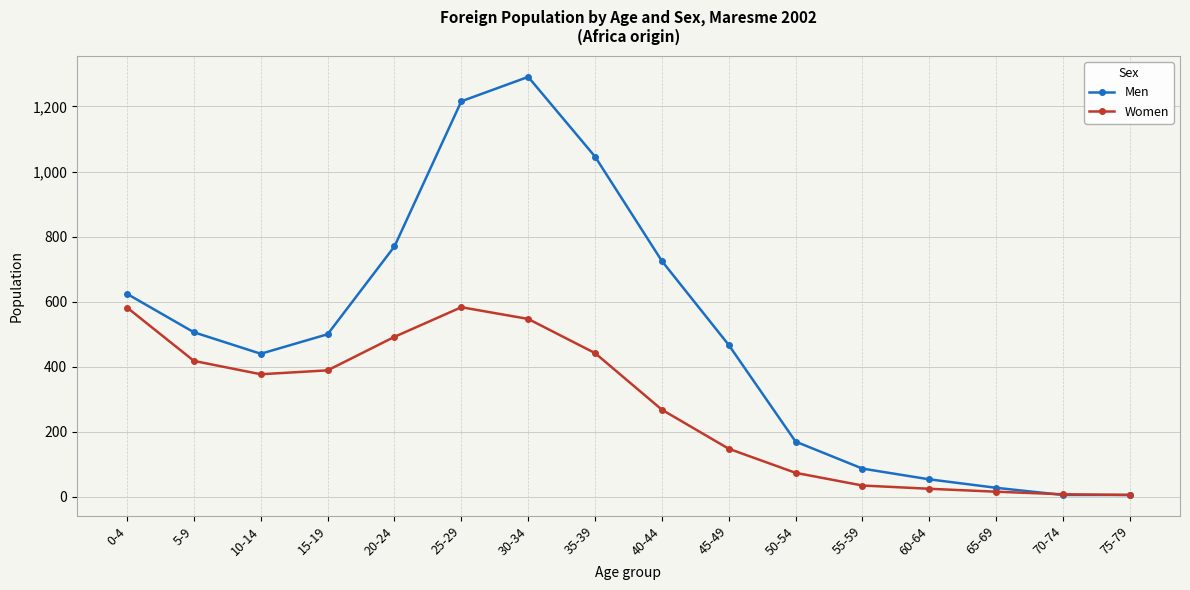

Which series has the widest spread of values?

Men